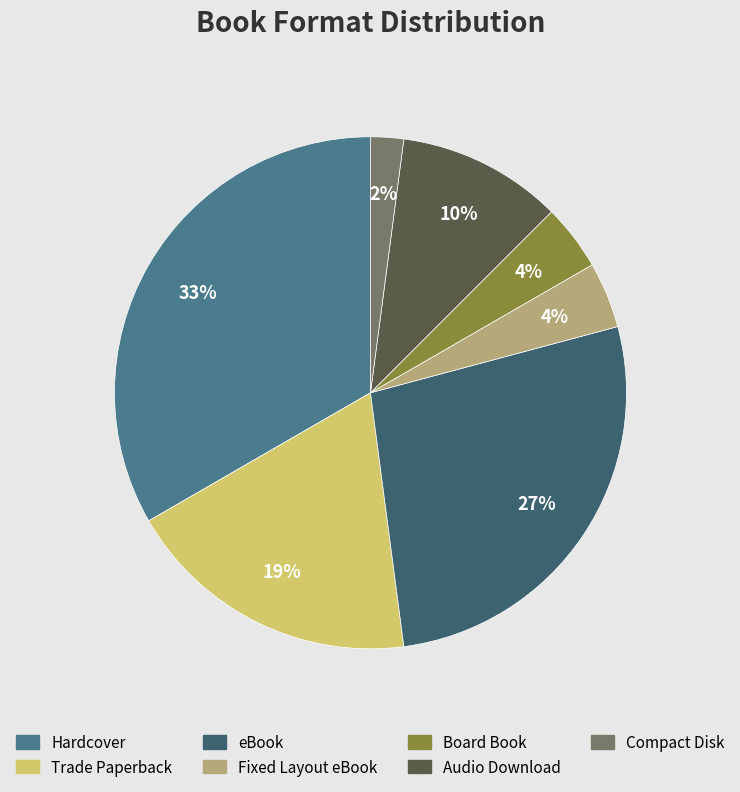

Count the number of slices in the pie.

7